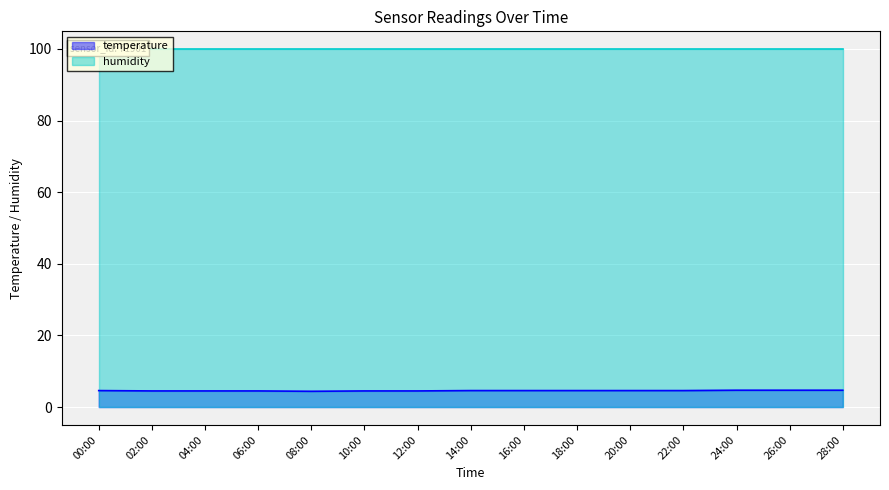

What position from the right is 20:00?

5